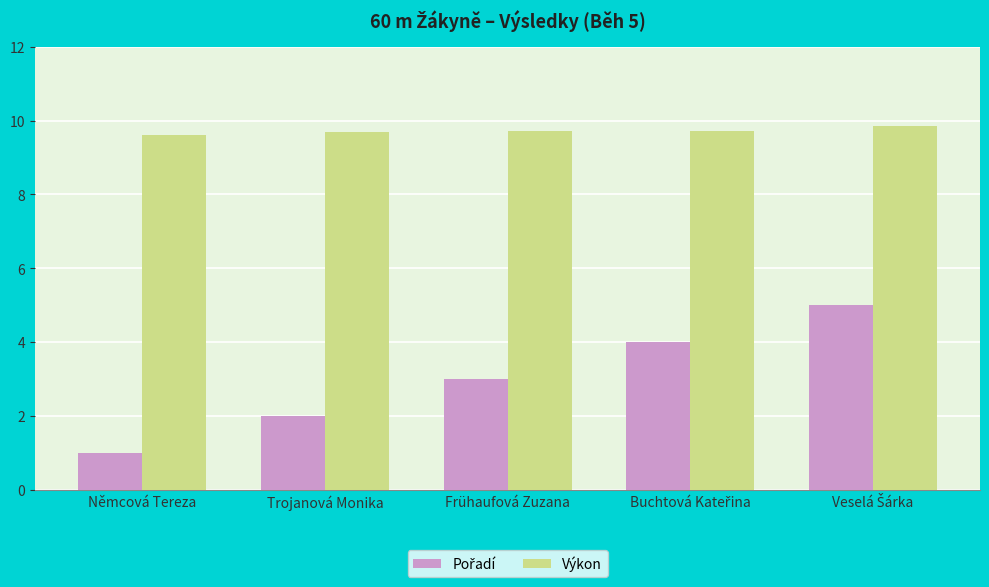

Which series has the largest total across all categories?

Výkon